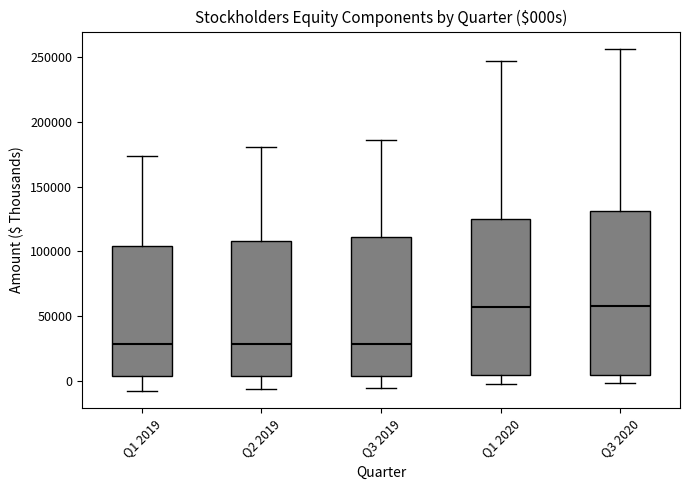

Reading left to right, transcribe this box plot: for each box, give where its median line is, the range the box spans, and where its two whiskers end, as read against the y-axis. The values are not printed on the chart, so give them approximately, as read against the axis.

Q1 2019: median 30000, box 5000 to 105000, whiskers -10000 to 175000
Q2 2019: median 30000, box 5000 to 110000, whiskers -5000 to 180000
Q3 2019: median 30000, box 5000 to 110000, whiskers -5000 to 185000
Q1 2020: median 55000, box 5000 to 125000, whiskers -5000 to 245000
Q3 2020: median 60000, box 5000 to 130000, whiskers 0 to 255000